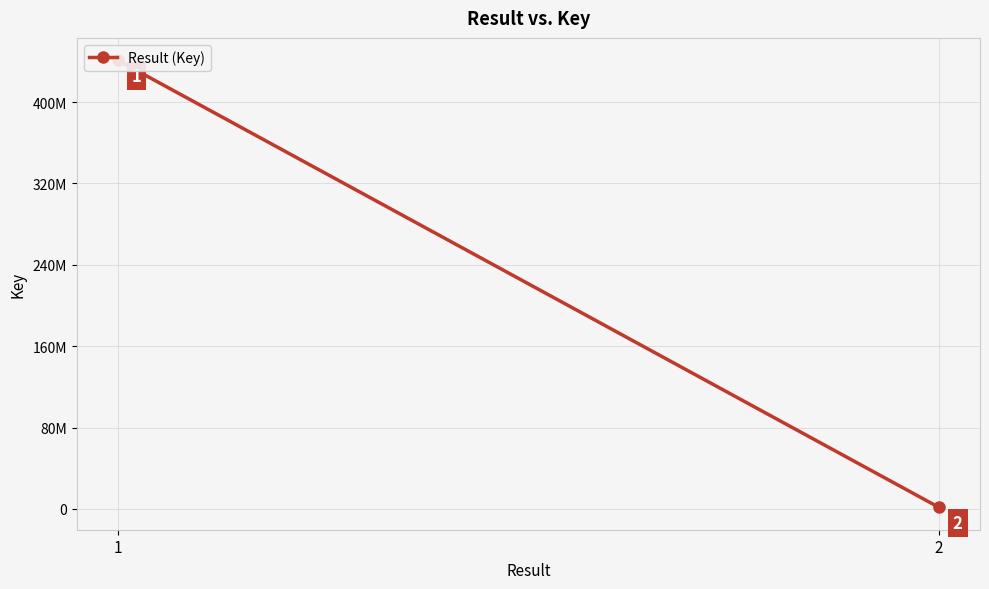

Count the number of data series in this chart.

1